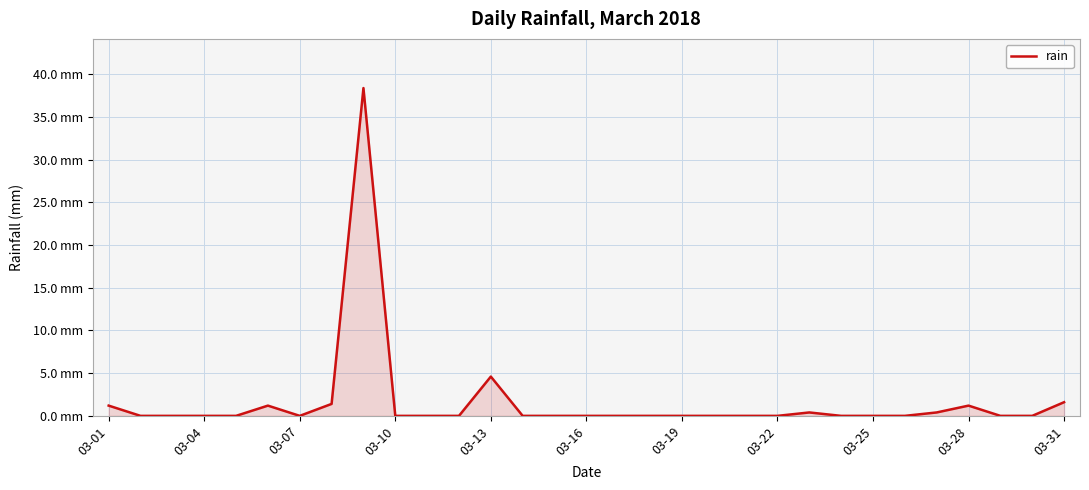

True or false: there are more than 2 points higher than both neighbors.

True